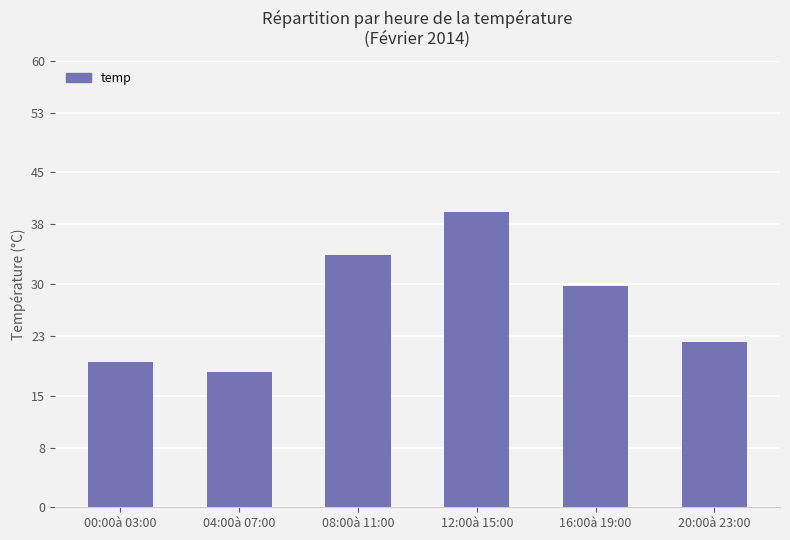

What is the greatest value displayed?

39.7